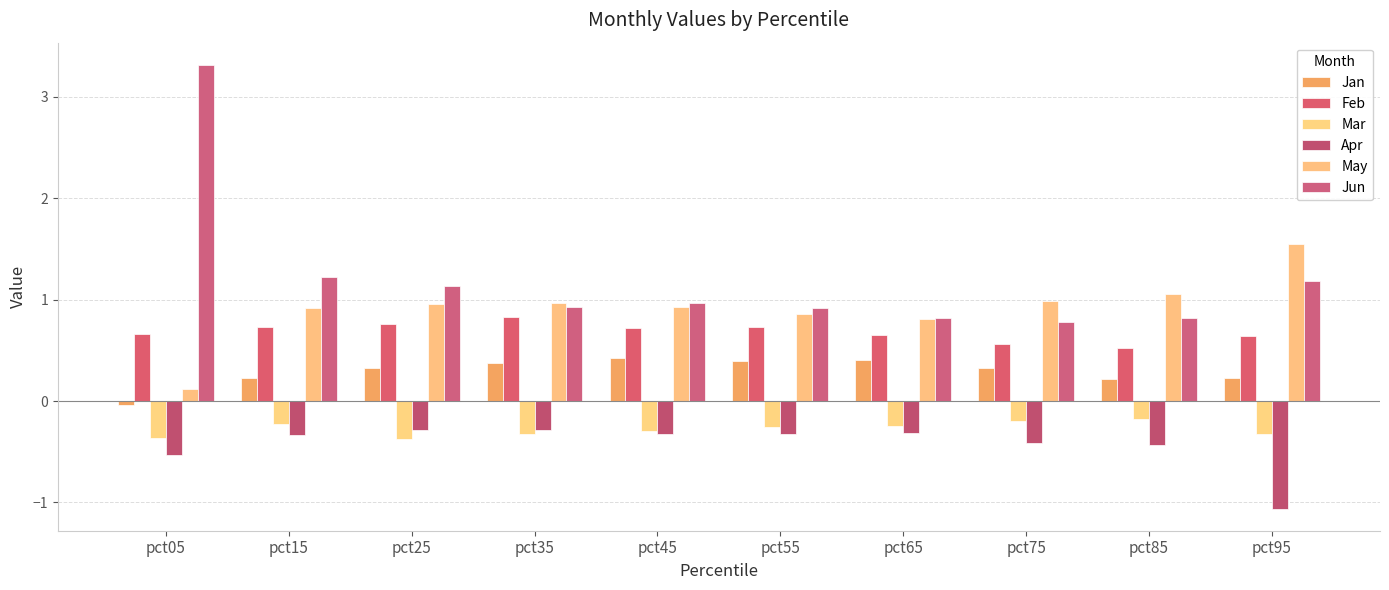

How many bars are there in total?

60